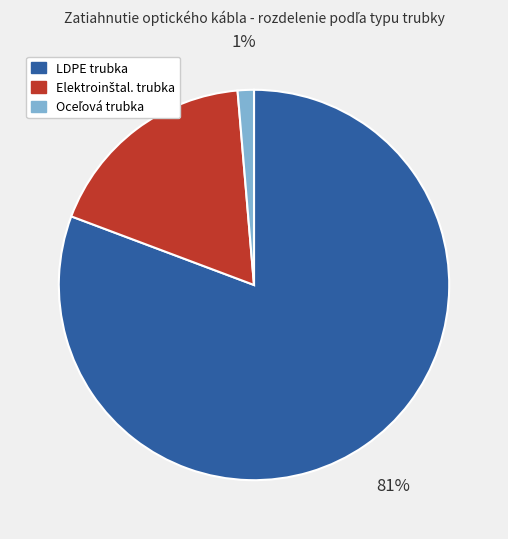

Count the number of slices in the pie.

3